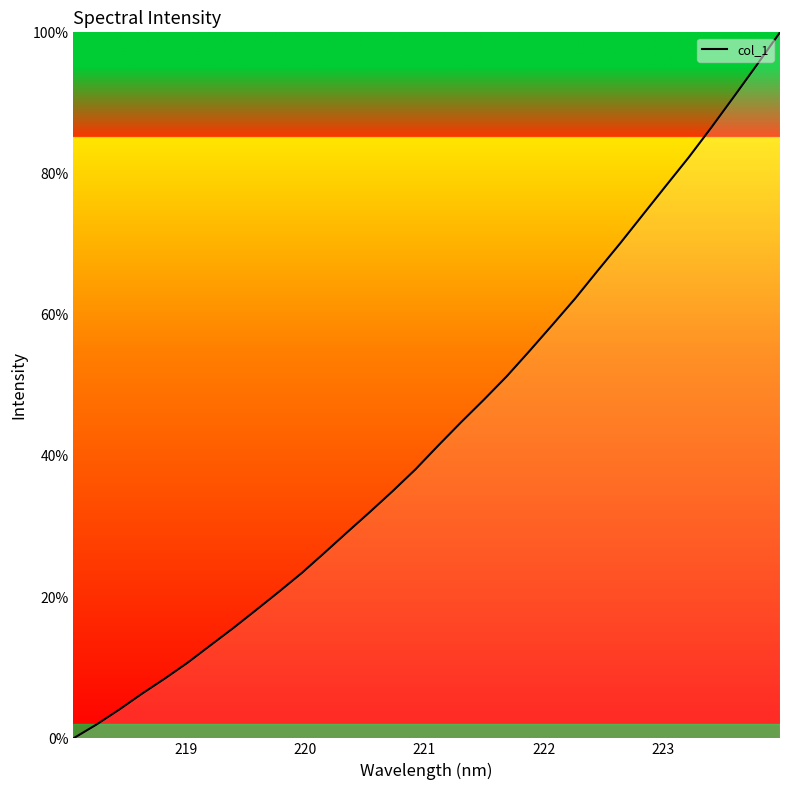

Reading left to right, transcribe all the data shown in this chart.

0.0	1.9	4.1	6.3	8.5	10.7	13.2	15.6	18.2	20.7	23.4	26.3	29.2	32.1	35.0	38.1	41.5	44.8	48.0	51.3	54.9	58.5	62.3	66.3	70.2	74.3	78.3	82.3	86.6	91.0	95.5	100.0